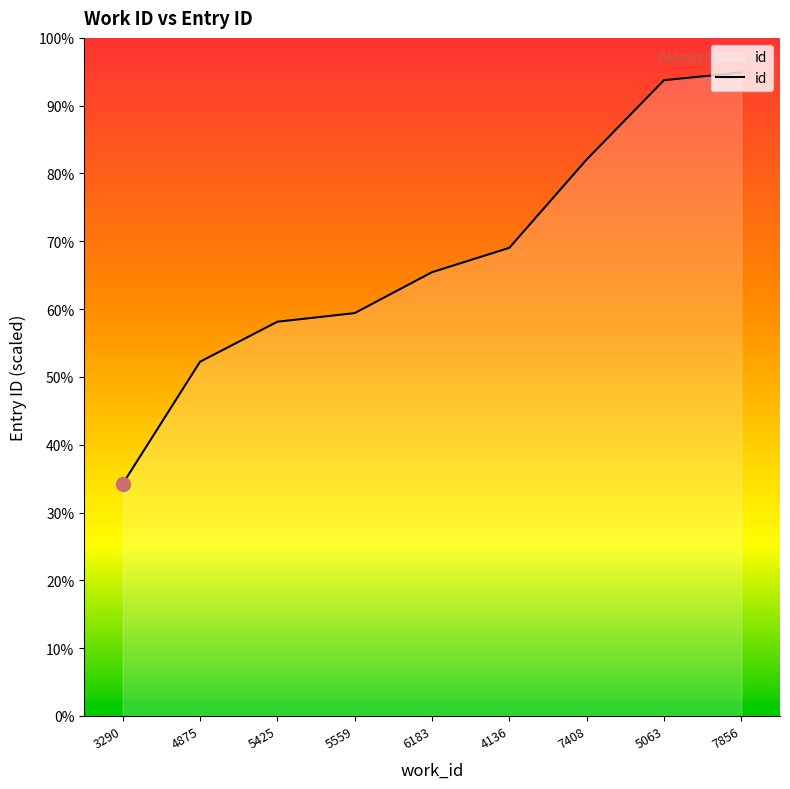

Does the chart have visible grid lines?

No